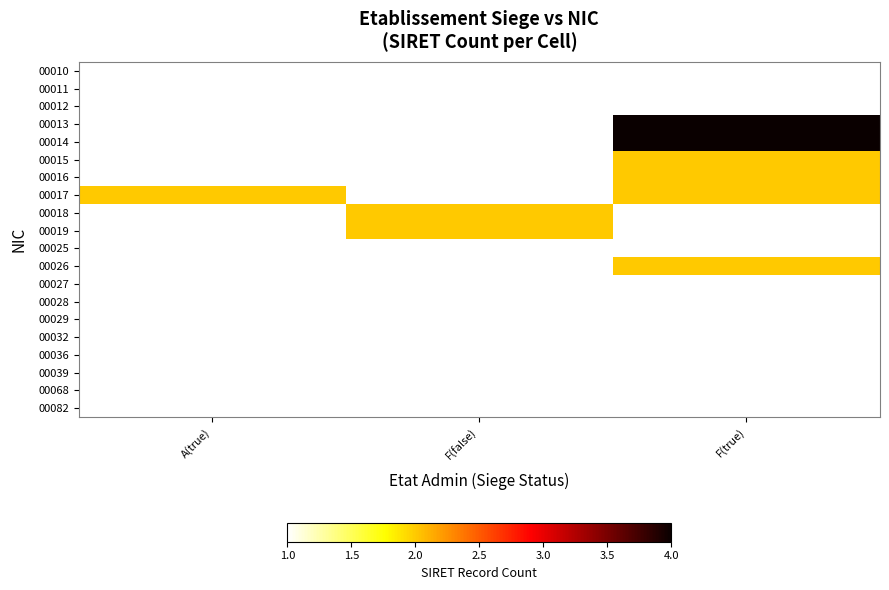

What is the minimum value shown in the chart?

1.0